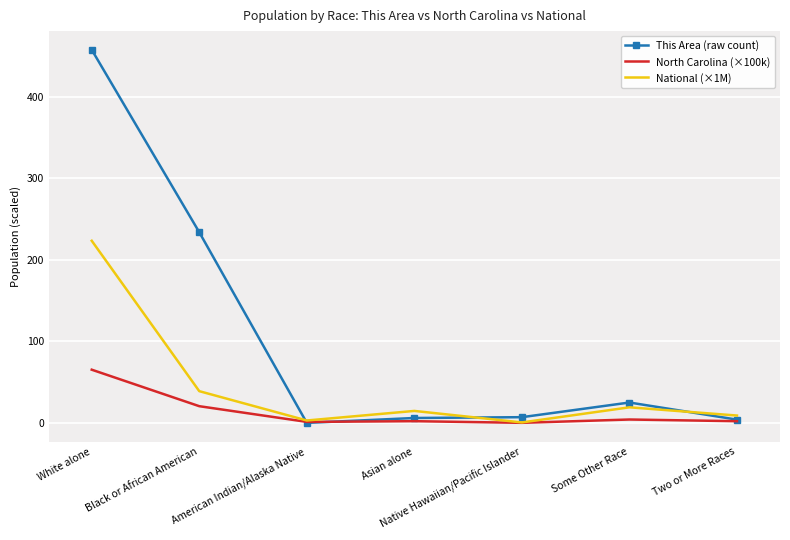

True or false: This Area (raw count) has a value of 44.2 at Some Other Race.

False